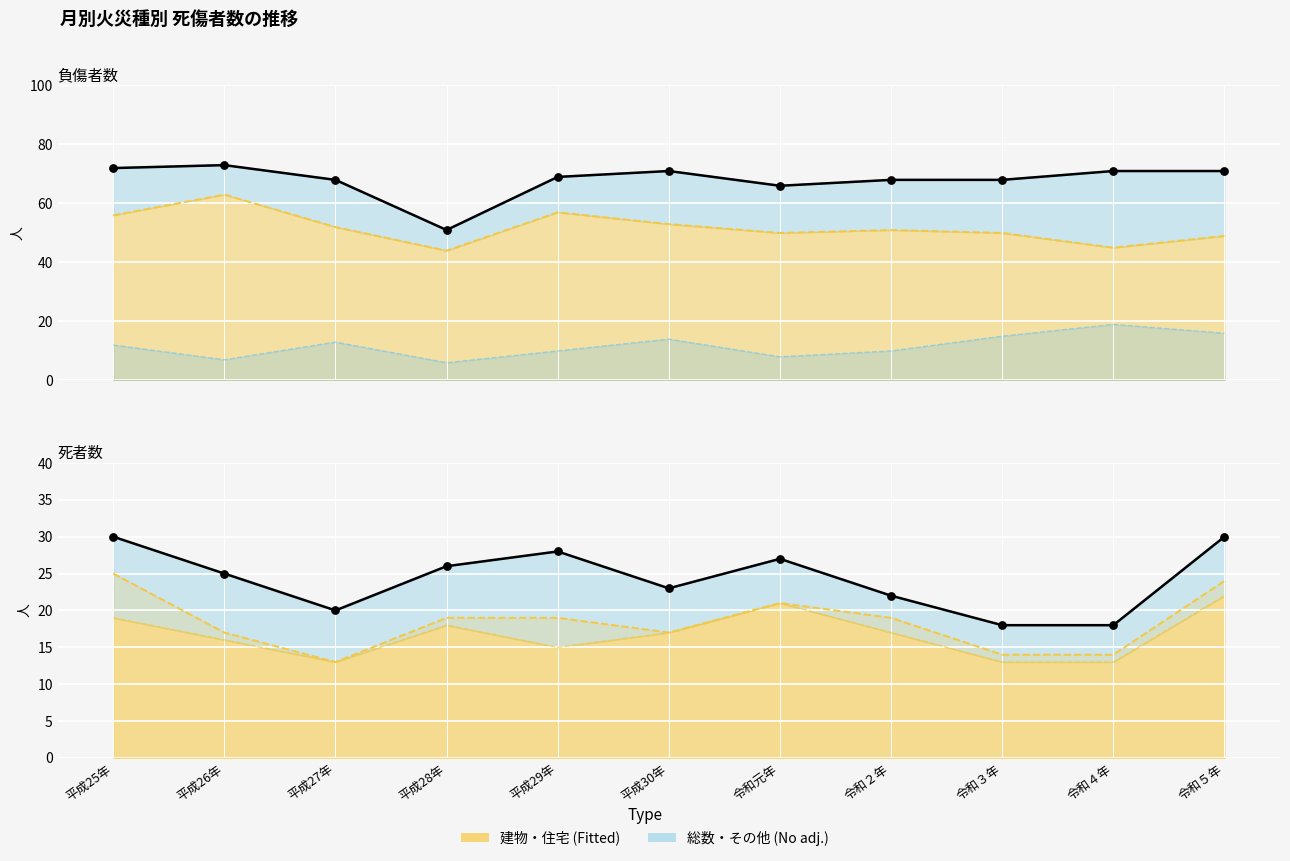

Which series has the largest total across all categories?

負傷者数（総数）